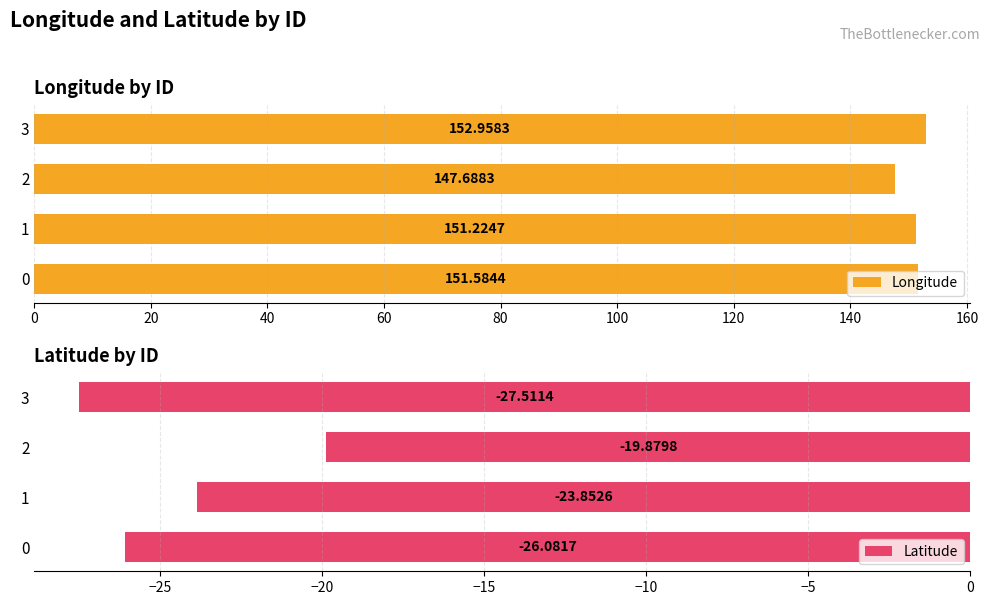

What is the value of the Latitude bar at the 4th from the left?

-27.5